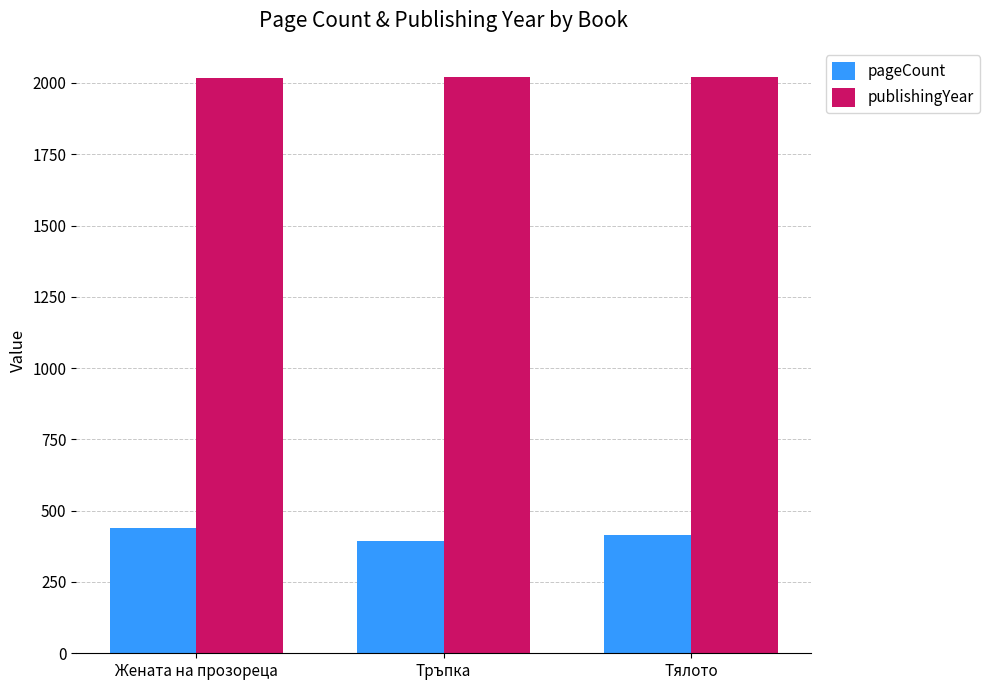

What is the minimum value shown in the chart?

392